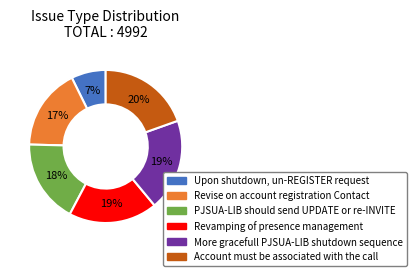

Do Account must be associated with the call and Revise on account registration Contact together represent more than half of the pie?

No